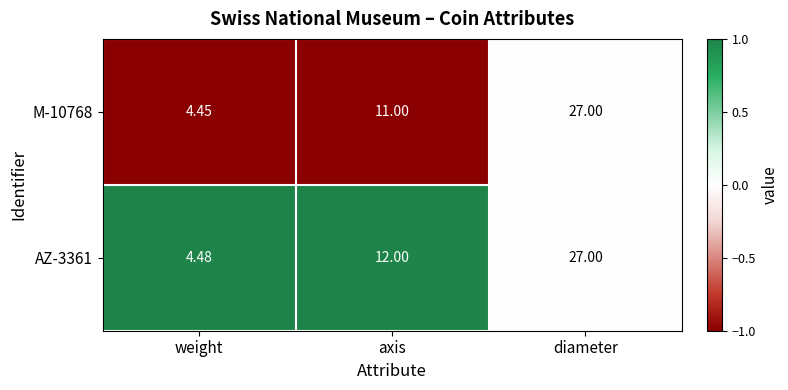

Is the value of AZ-3361 at axis greater than the value of M-10768 at diameter?

No